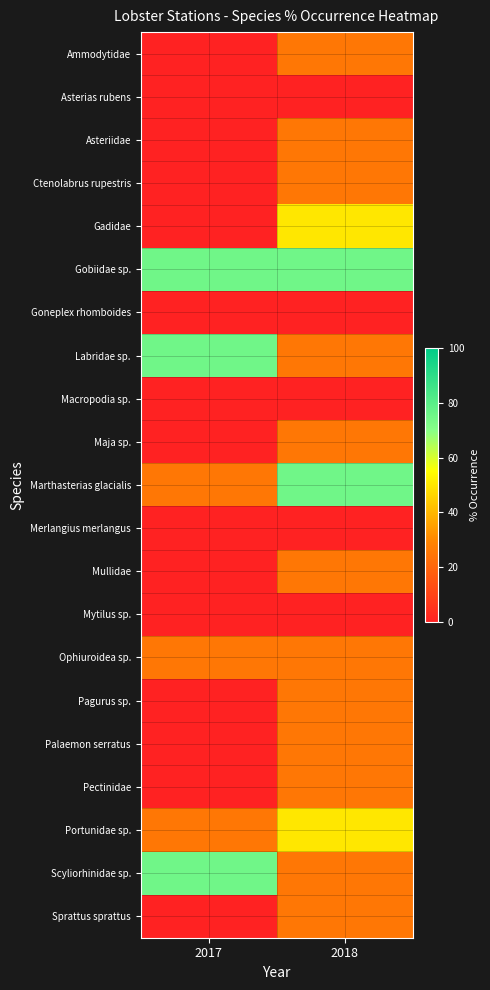

Rank the series by their maximum value, from highest to lowest.

Gobiidae sp., Labridae sp., Marthasterias glacialis, Scyliorhinidae sp., Gadidae, Portunidae sp., Ammodytidae, Asteriidae, Ctenolabrus rupestris, Maja sp., Mullidae, Ophiuroidea sp., Pagurus sp., Palaemon serratus, Pectinidae, Sprattus sprattus, Asterias rubens, Goneplex rhomboides, Macropodia sp., Merlangius merlangus, Mytilus sp.